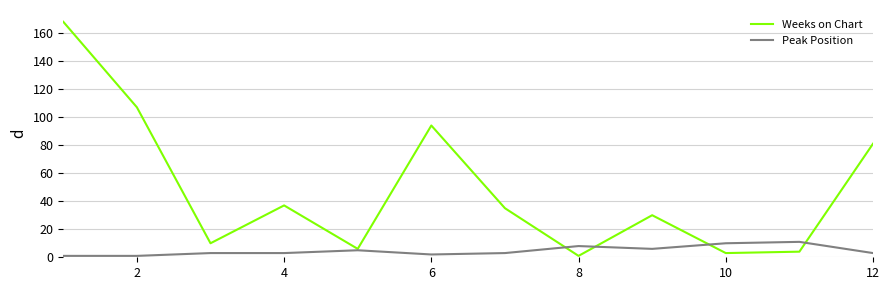

List the series in order of their overall mean, highest first.

Weeks on Chart, Peak Position